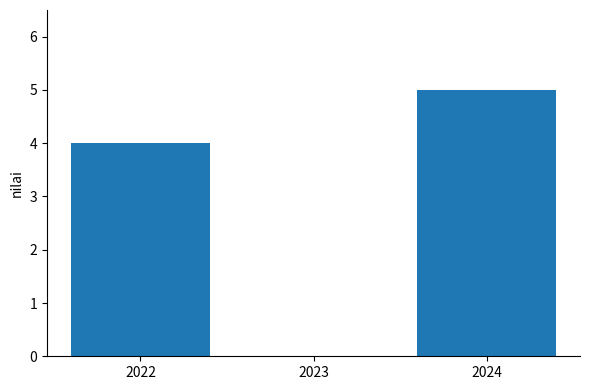

What is the maximum value shown in the chart?

5